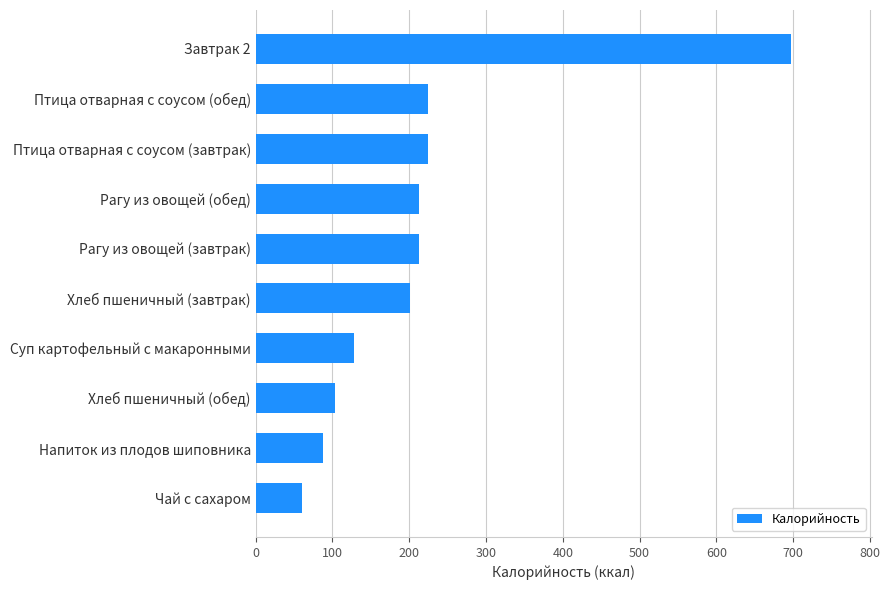

Approximately how many times larger is the value at Чай с сахаром compared to Птица отварная с соусом (обед)?

0.3